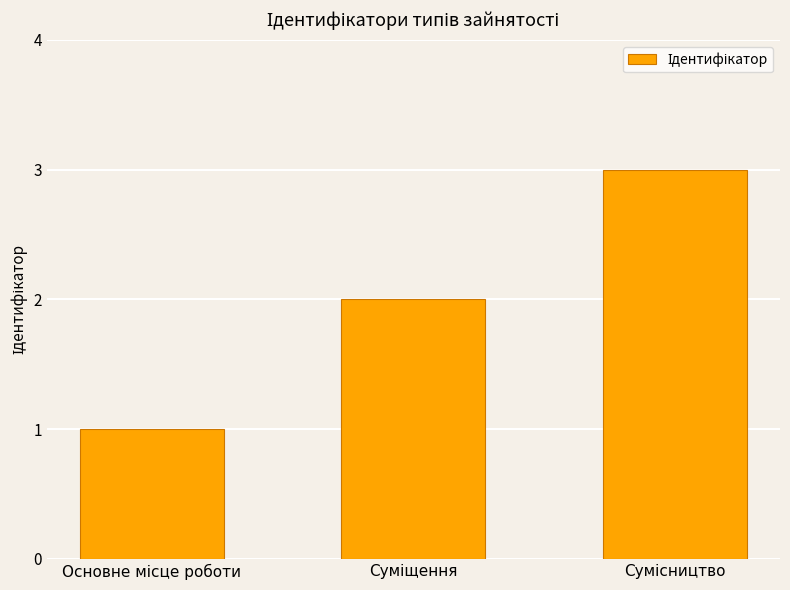

What is the greatest value displayed?

3